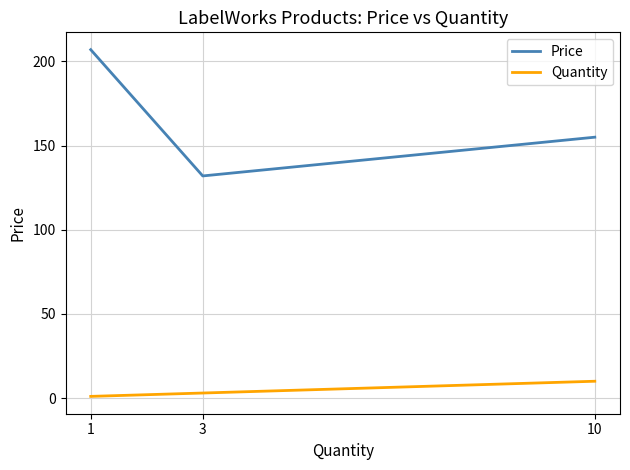

How many series are shown in this chart?

2